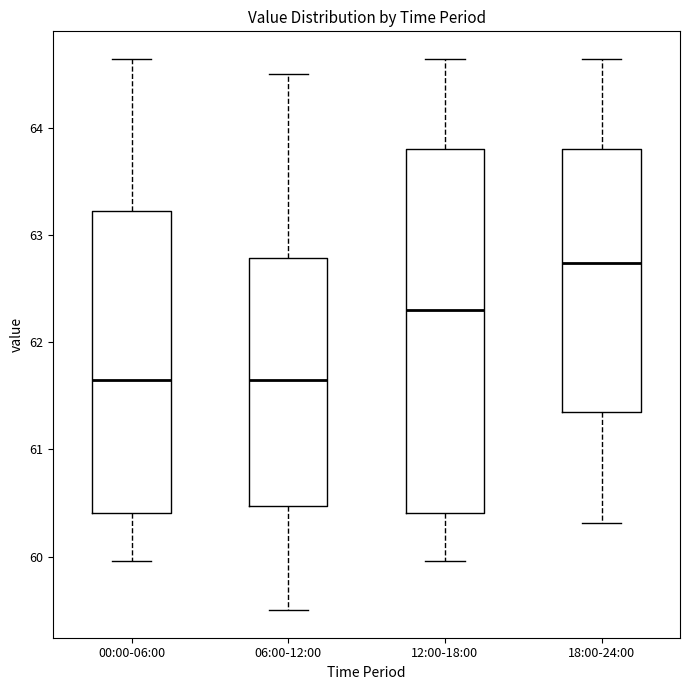

Which box's median line is the highest?

18:00-24:00